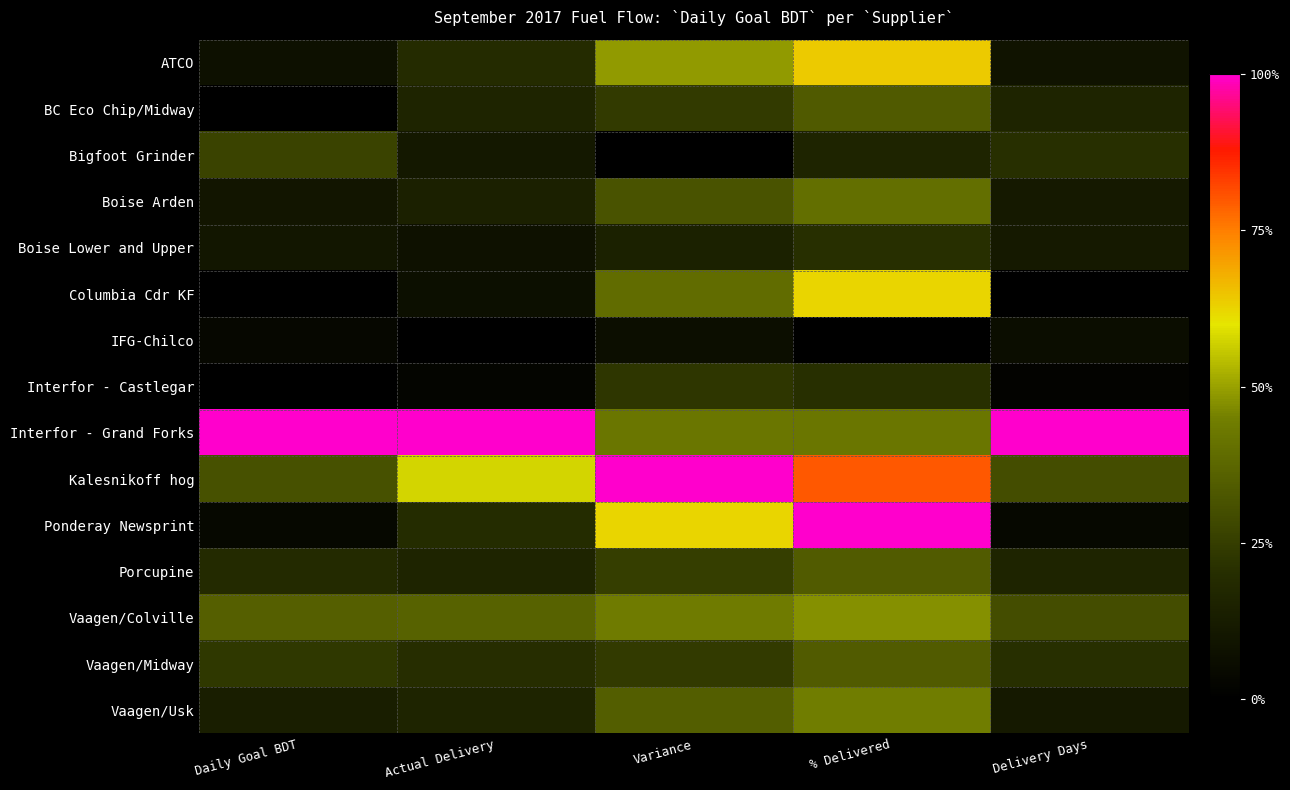

Reading left to right, what are all the values shown in this chart?

ATCO: Daily Goal BDT=0.1	Actual Delivery=0.2	Variance=0.5	% Delivered=0.6	Delivery Days=0.1
BC Eco Chip/Midway: Daily Goal BDT=0.0	Actual Delivery=0.2	Variance=0.2	% Delivered=0.3	Delivery Days=0.2
Bigfoot Grinder: Daily Goal BDT=0.3	Actual Delivery=0.1	Variance=0.0	% Delivered=0.2	Delivery Days=0.2
Boise Arden: Daily Goal BDT=0.1	Actual Delivery=0.1	Variance=0.3	% Delivered=0.4	Delivery Days=0.1
Boise Lower and Upper: Daily Goal BDT=0.1	Actual Delivery=0.1	Variance=0.1	% Delivered=0.2	Delivery Days=0.1
Columbia Cdr KF: Daily Goal BDT=0.0	Actual Delivery=0.1	Variance=0.4	% Delivered=0.6	Delivery Days=0.0
IFG-Chilco: Daily Goal BDT=0.0	Actual Delivery=0.0	Variance=0.1	% Delivered=0.0	Delivery Days=0.1
Interfor - Castlegar: Daily Goal BDT=0.0	Actual Delivery=0.0	Variance=0.2	% Delivered=0.2	Delivery Days=0.0
Interfor - Grand Forks: Daily Goal BDT=1.0	Actual Delivery=1.0	Variance=0.4	% Delivered=0.4	Delivery Days=1.0
Kalesnikoff hog: Daily Goal BDT=0.3	Actual Delivery=0.6	Variance=1.0	% Delivered=0.8	Delivery Days=0.3
Ponderay Newsprint: Daily Goal BDT=0.0	Actual Delivery=0.2	Variance=0.6	% Delivered=1.0	Delivery Days=0.0
Porcupine: Daily Goal BDT=0.2	Actual Delivery=0.2	Variance=0.3	% Delivered=0.3	Delivery Days=0.2
Vaagen/Colville: Daily Goal BDT=0.4	Actual Delivery=0.4	Variance=0.4	% Delivered=0.5	Delivery Days=0.3
Vaagen/Midway: Daily Goal BDT=0.2	Actual Delivery=0.2	Variance=0.2	% Delivered=0.3	Delivery Days=0.2
Vaagen/Usk: Daily Goal BDT=0.1	Actual Delivery=0.2	Variance=0.4	% Delivered=0.4	Delivery Days=0.1